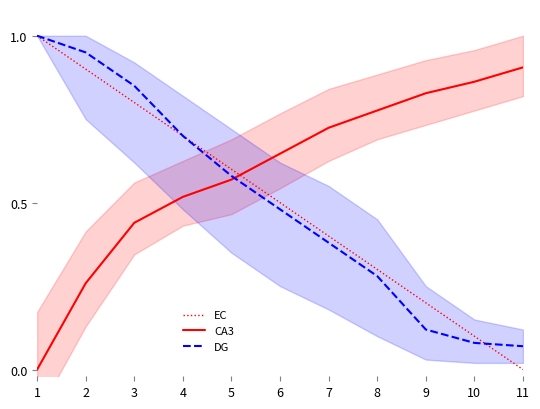

Reading left to right, list all the values displayed in this chart.

EC: 1=1.0	2=0.9	3=0.8	4=0.7	5=0.6	6=0.5	7=0.4	8=0.3	9=0.2	10=0.1	11=0.0
CA3: 1=0.0	2=0.3	3=0.4	4=0.5	5=0.6	6=0.6	7=0.7	8=0.8	9=0.8	10=0.9	11=0.9
DG: 1=1.0	2=0.9	3=0.8	4=0.7	5=0.6	6=0.5	7=0.4	8=0.3	9=0.1	10=0.1	11=0.1